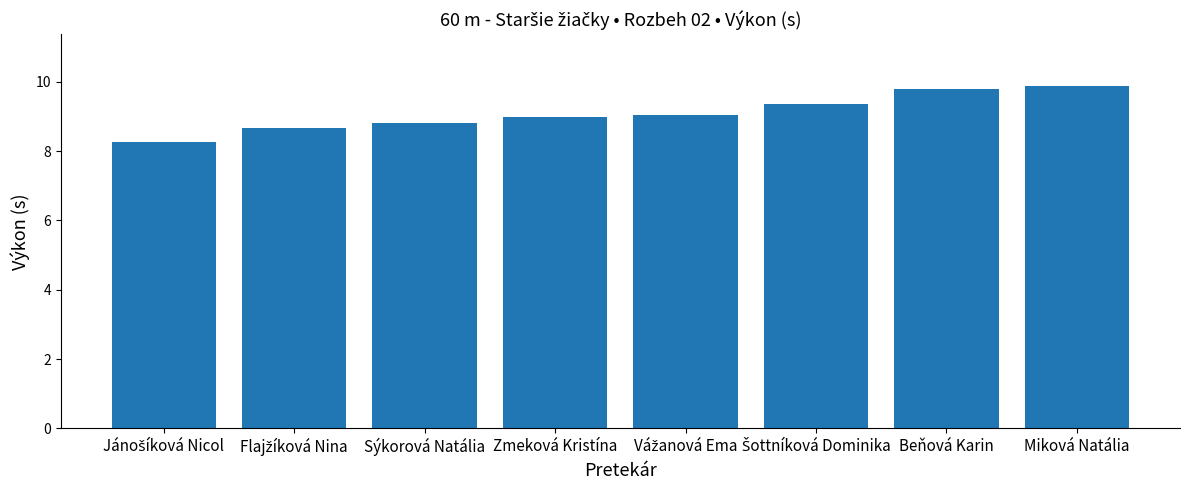

Are the bars horizontal?

No